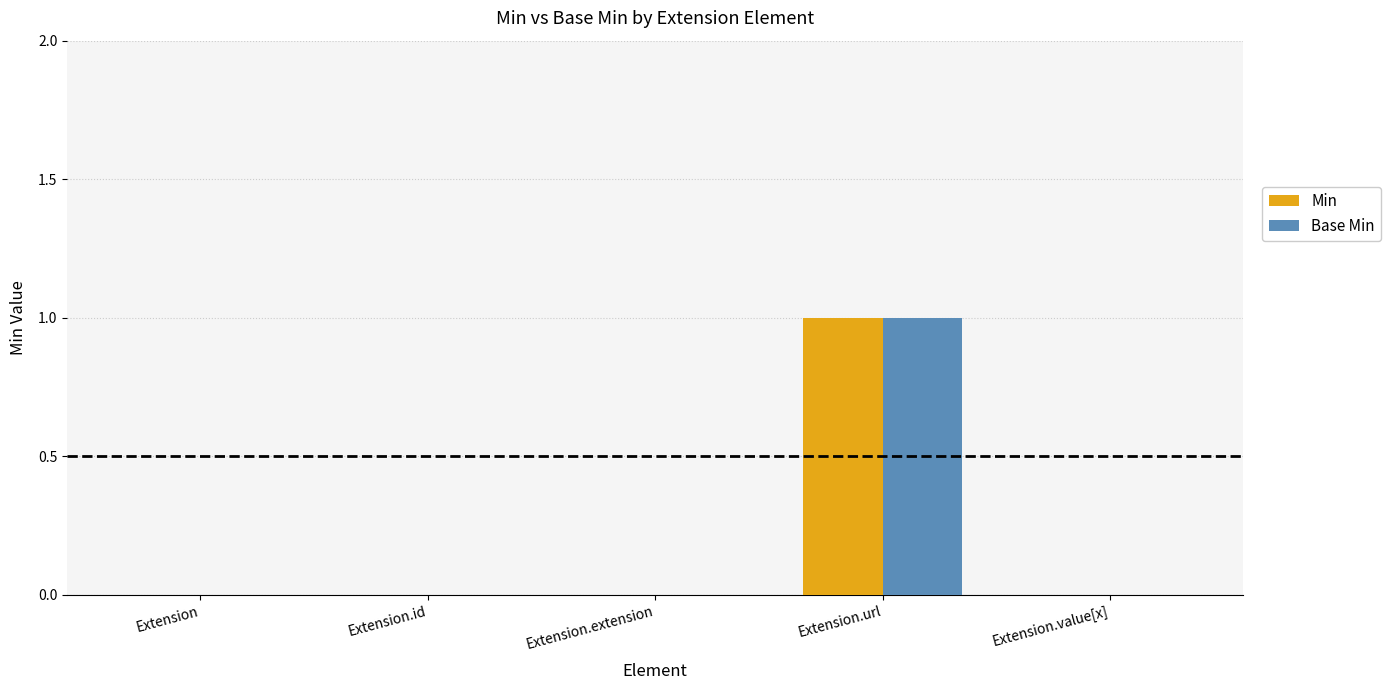

Which label corresponds to the largest value in the chart?

Extension.url